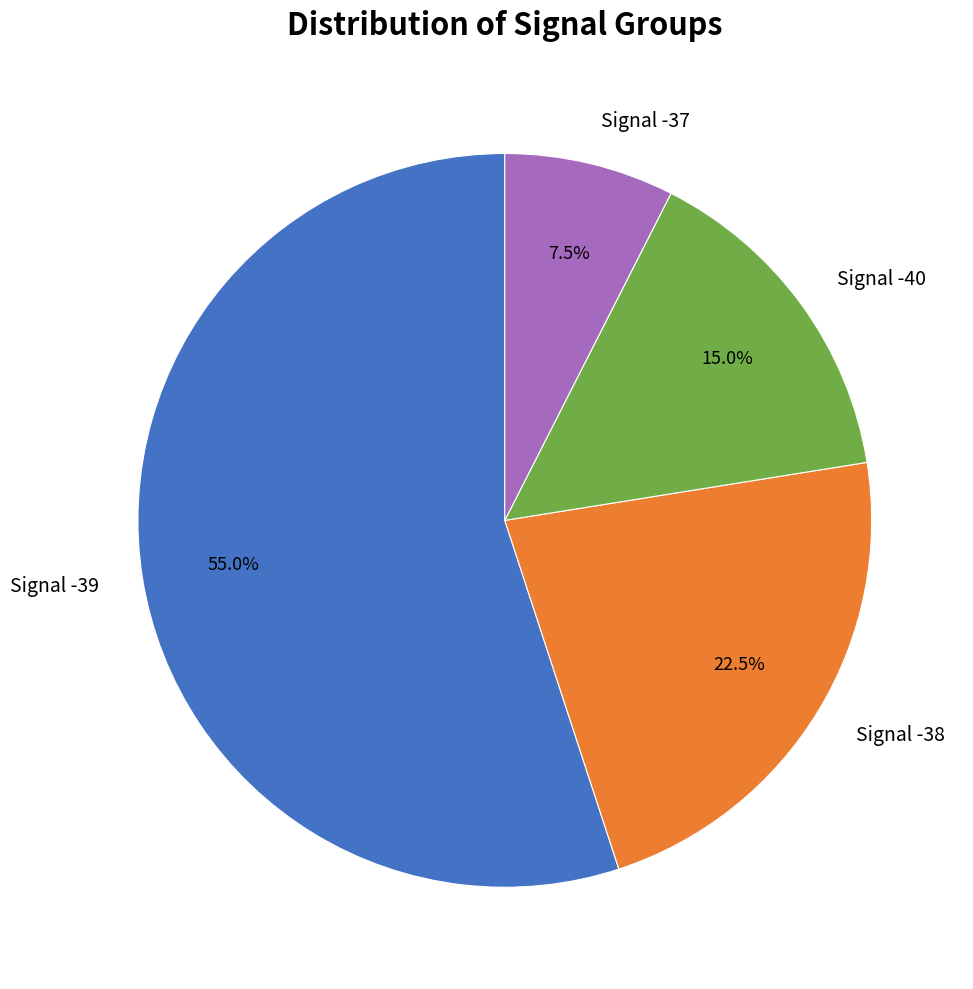

Approximately how many times larger is the value at Signal -38 compared to Signal -39?

0.4